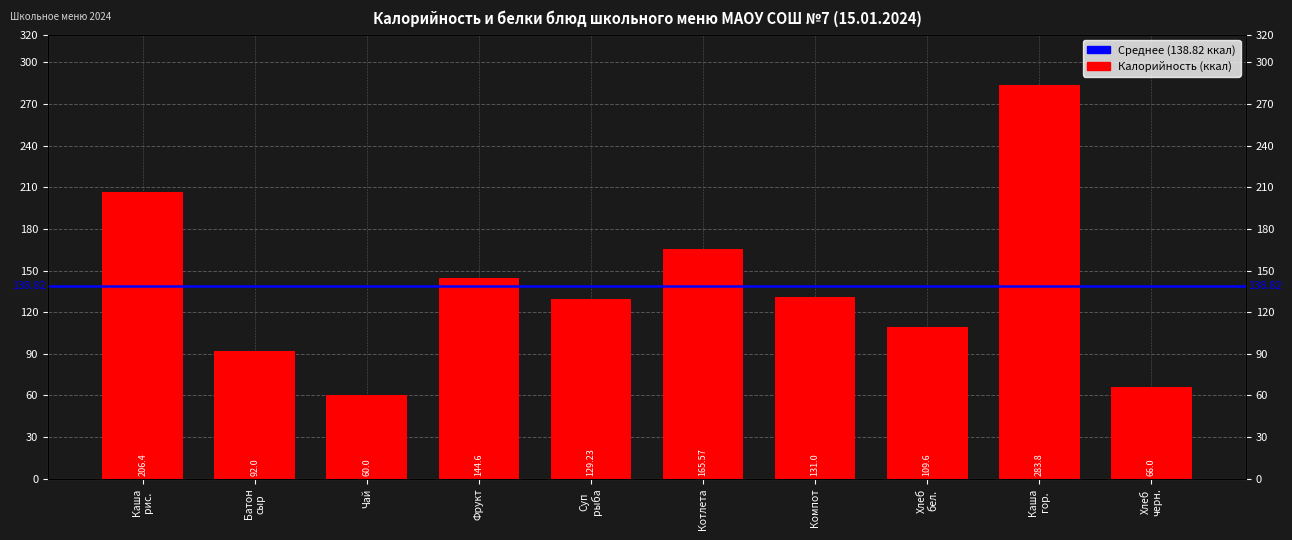

Reading left to right, list all the values displayed in this chart.

206.4	92.0	60.0	144.6	129.2	165.6	131.0	109.6	283.8	66.0